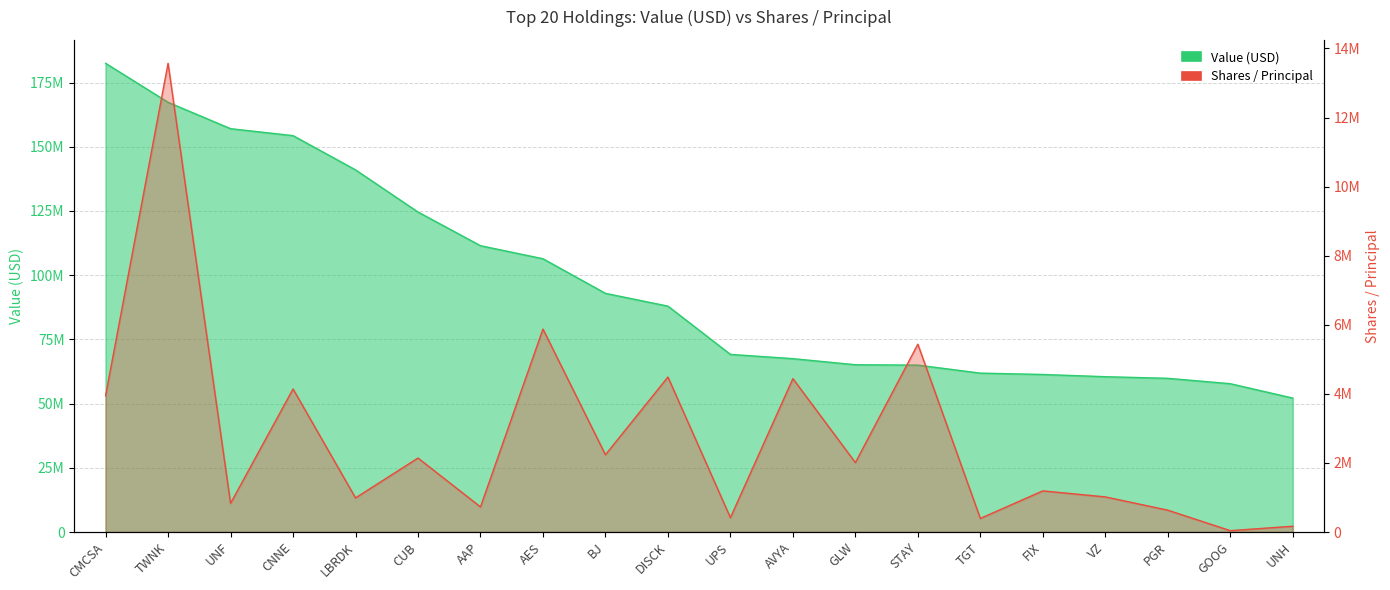

How many lines are shown in the chart?

2